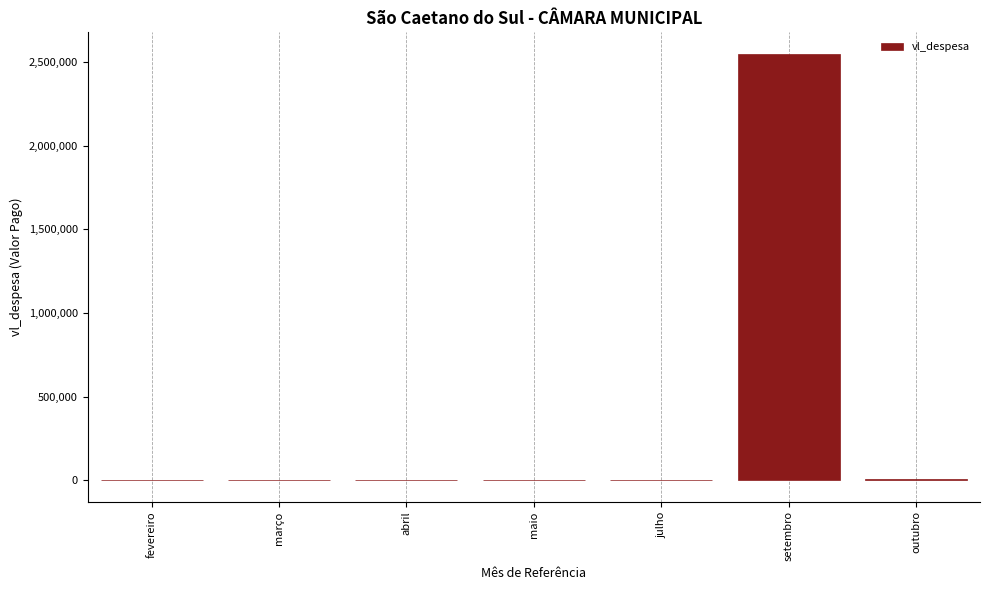

The chart shows a value of 2549401.8 at setembro. True or false?

True